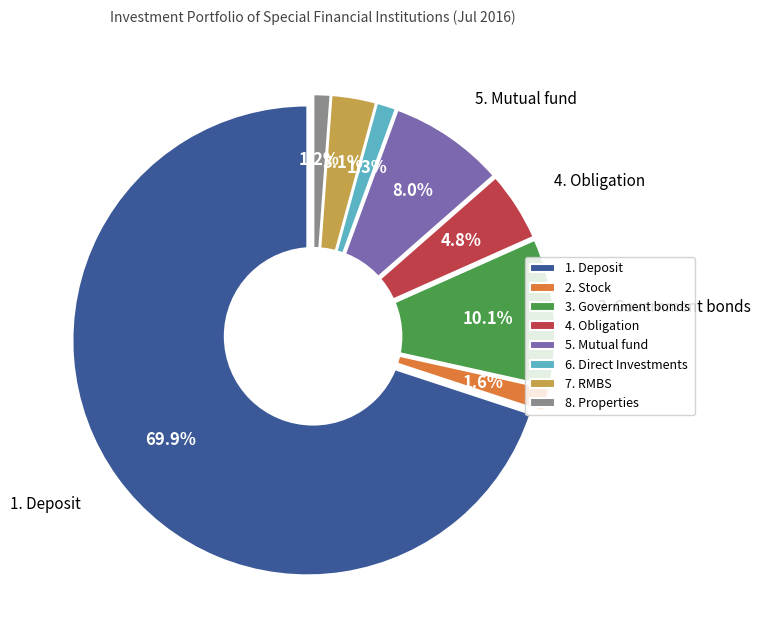

How many segments does this pie chart have?

8